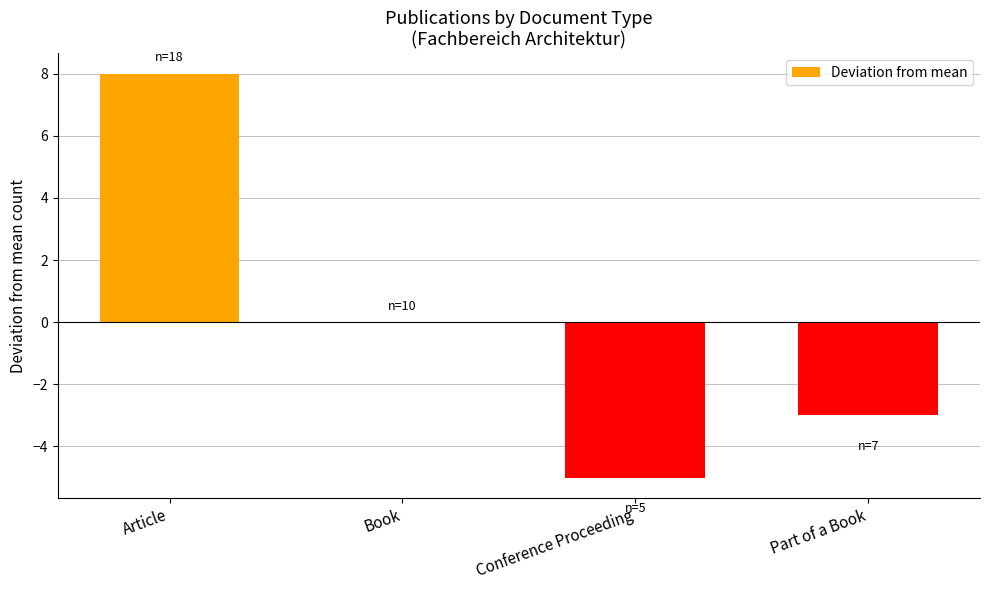

Where is the data nearest to the value 1?

Book